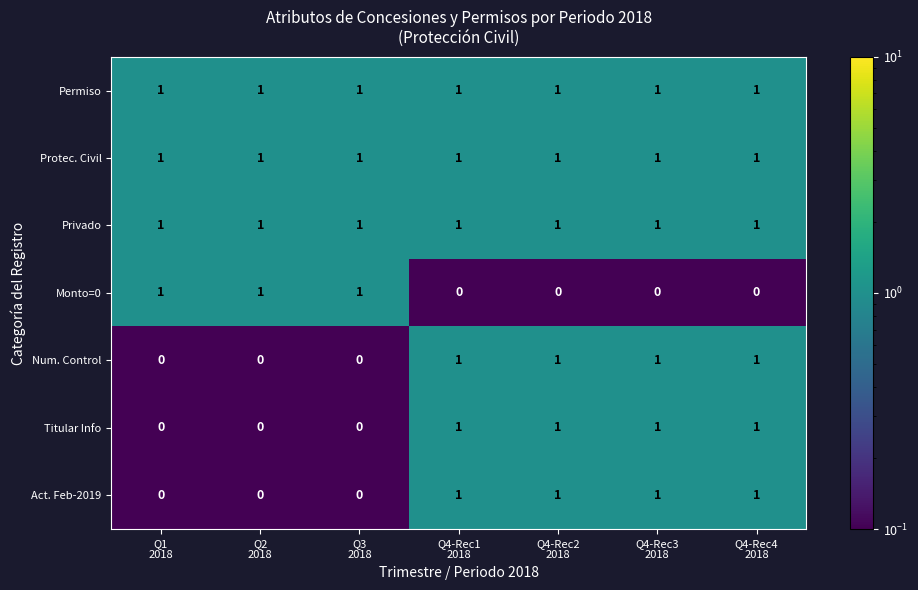

At how many categories does at least one series exceed 0?

7